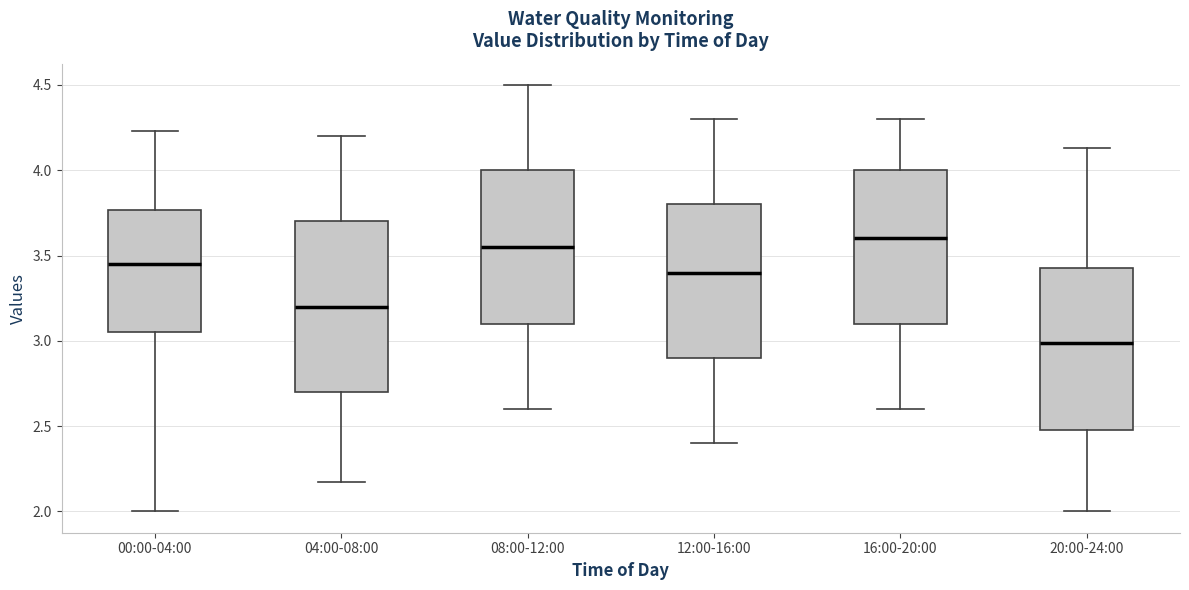

Reading left to right, read every box against the y-axis: the position of its median line, the range the box covers, and the ends of its whiskers. The values are not printed on the chart, so give them approximately, as read against the axis.

00:00-04:00: median 3.45, box 3.05 to 3.75, whiskers 2.00 to 4.25
04:00-08:00: median 3.20, box 2.70 to 3.70, whiskers 2.15 to 4.20
08:00-12:00: median 3.55, box 3.10 to 4.00, whiskers 2.60 to 4.50
12:00-16:00: median 3.40, box 2.90 to 3.80, whiskers 2.40 to 4.30
16:00-20:00: median 3.60, box 3.10 to 4.00, whiskers 2.60 to 4.30
20:00-24:00: median 3.00, box 2.50 to 3.45, whiskers 2.00 to 4.15